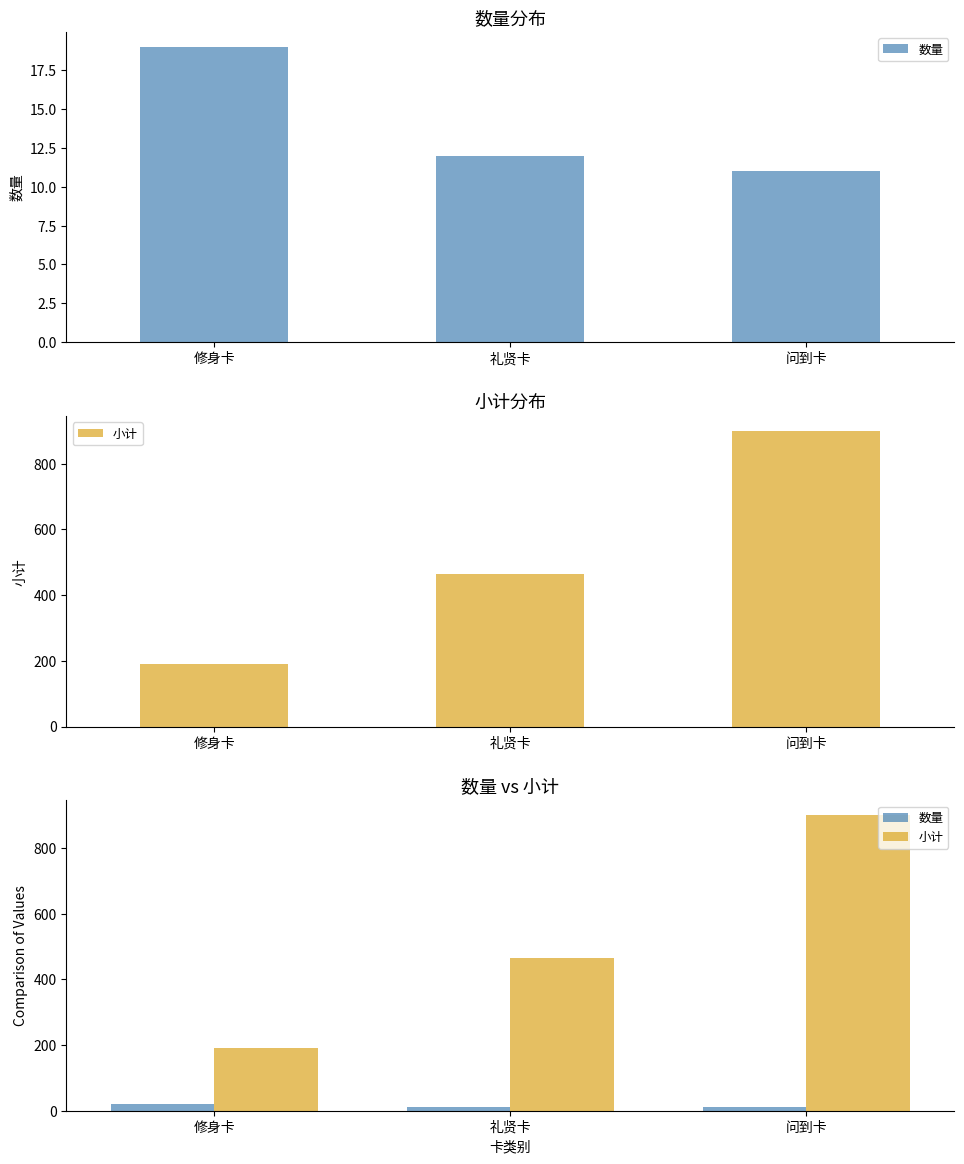

How many bars are there in total?

6